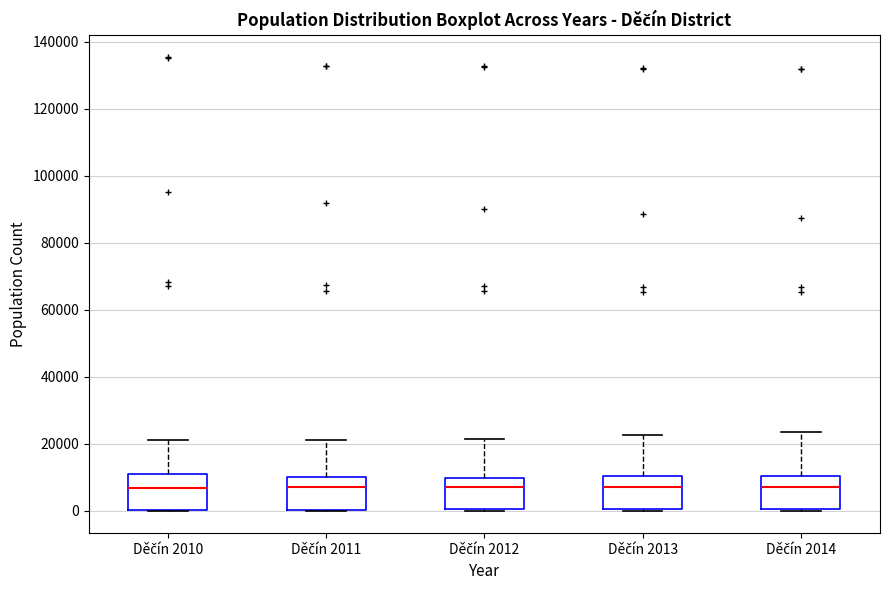

Where is the upper edge of the box for Děčín 2014 on the y-axis? The values are not printed on the chart, so give them approximately, as read against the axis.

10000